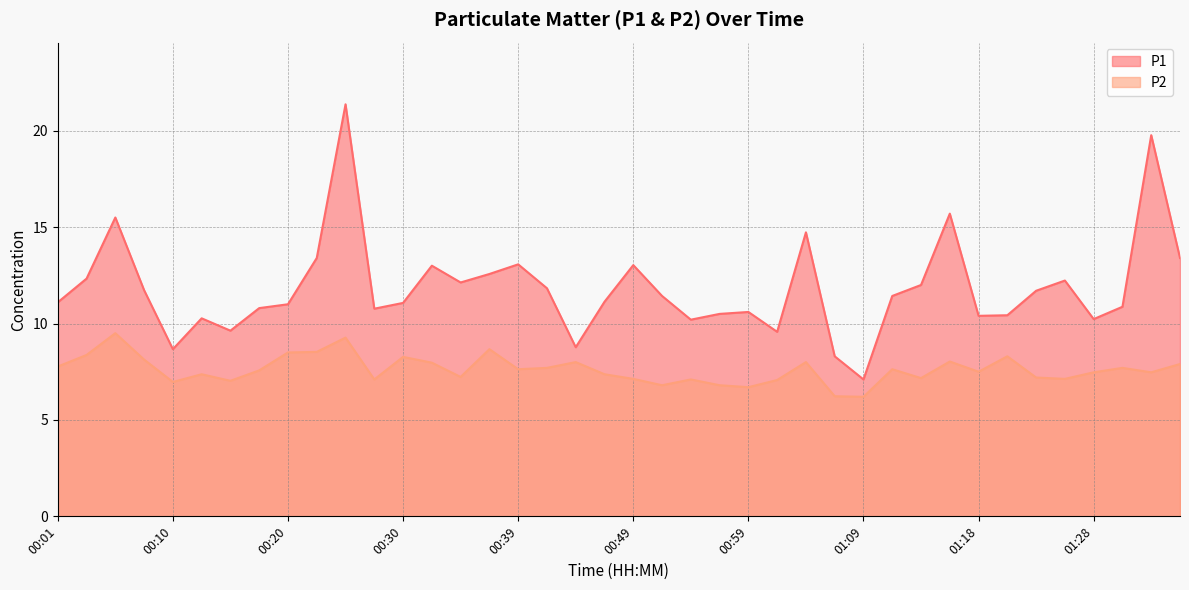

How many lines are shown in the chart?

2